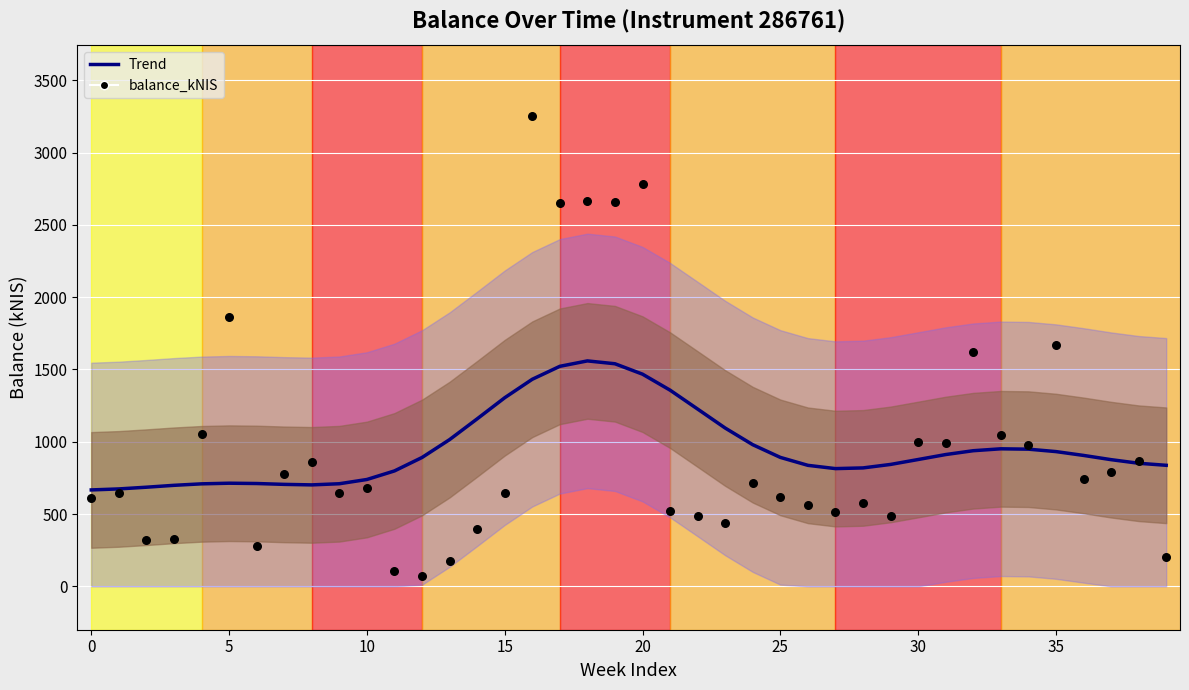

Which series has the largest Y range (max minus min)?

balance_kNIS